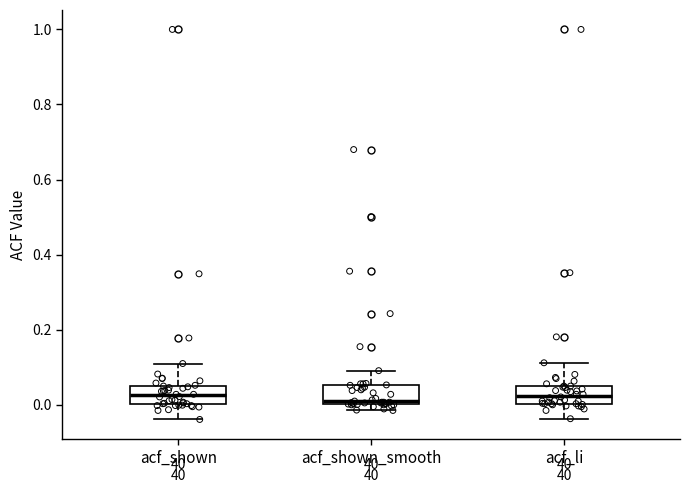

Reading left to right, transcribe this box plot: for each box, give where its median line is, the range the box spans, and where its two whiskers end, as read against the y-axis. The values are not printed on the chart, so give them approximately, as read against the axis.

acf_shown: median 0.02, box 0.00 to 0.06, whiskers -0.04 to 0.12
acf_shown_smooth: median 0.02, box 0.00 to 0.06, whiskers -0.02 to 0.10
acf_li: median 0.02, box 0.00 to 0.06, whiskers -0.04 to 0.12